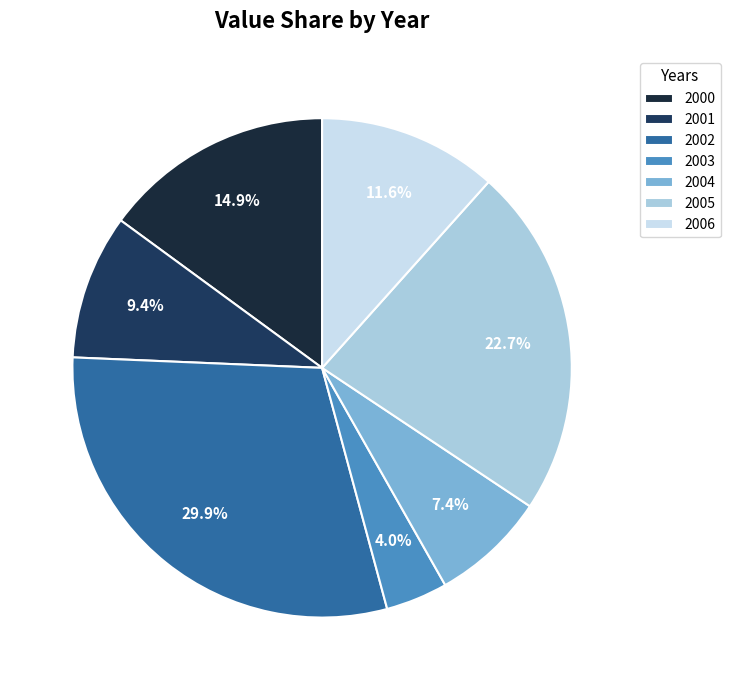

What is the smallest slice in the pie chart?

2003